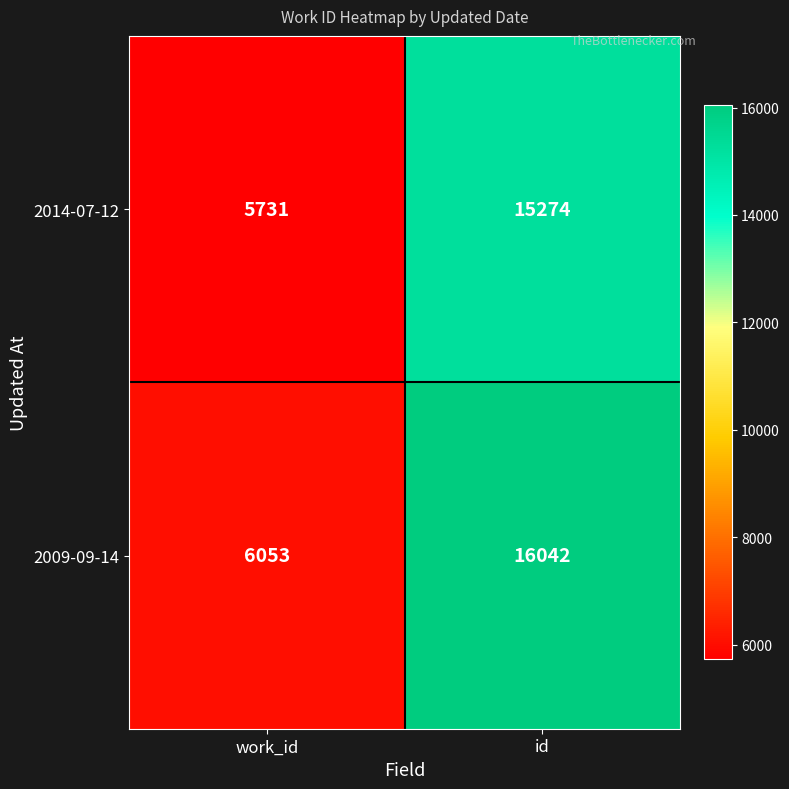

Reading left to right, transcribe all the data shown in this chart.

2014-07-12: work_id=5731	id=15274
2009-09-14: work_id=6053	id=16042